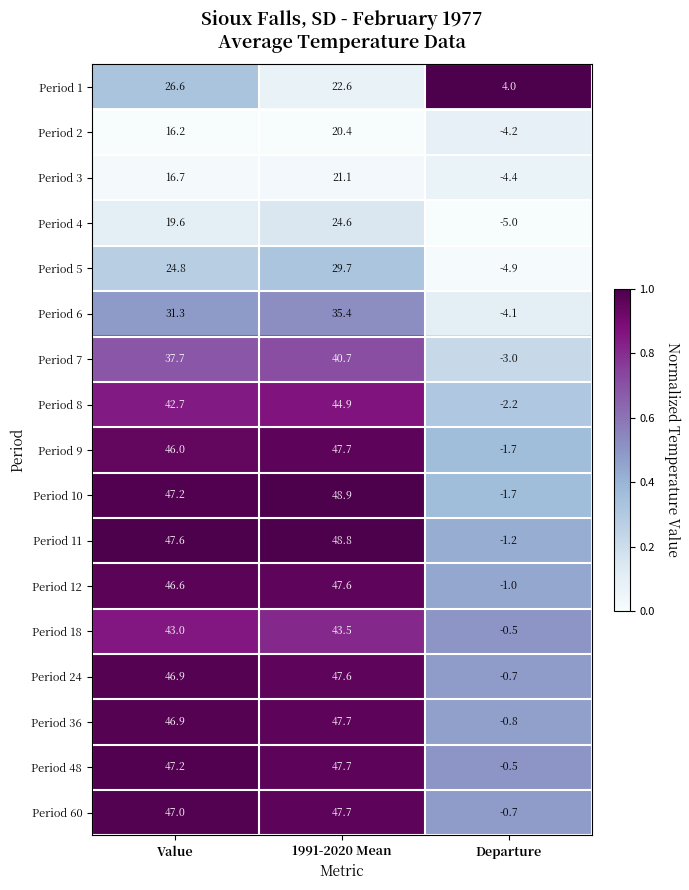

What is the total value across all series at Departure?

-32.6